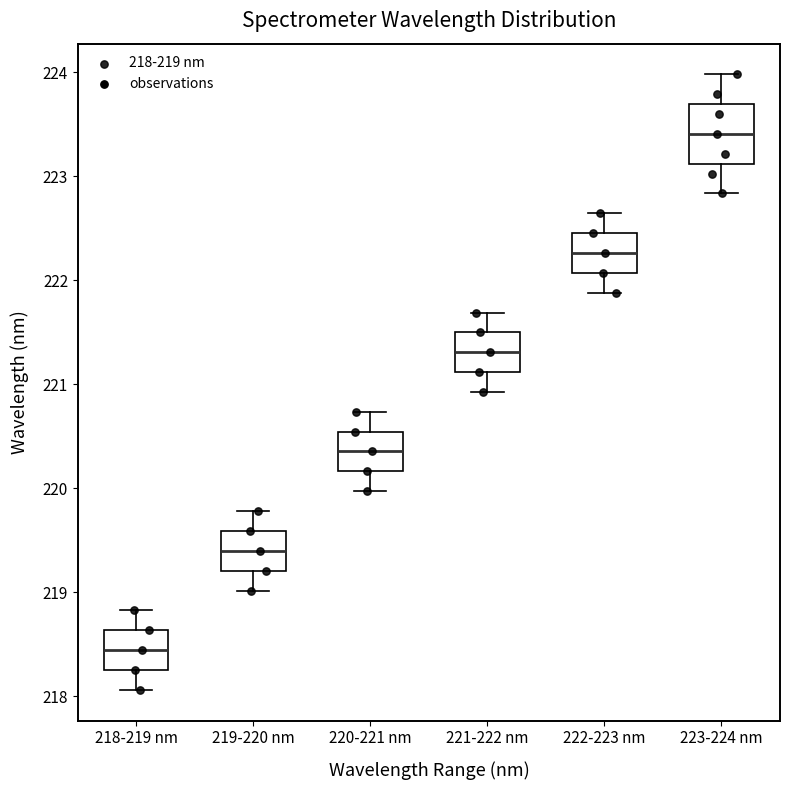

Where does the lower whisker of the box for 218-219 nm end on the y-axis? The values are not printed on the chart, so give them approximately, as read against the axis.

218.1